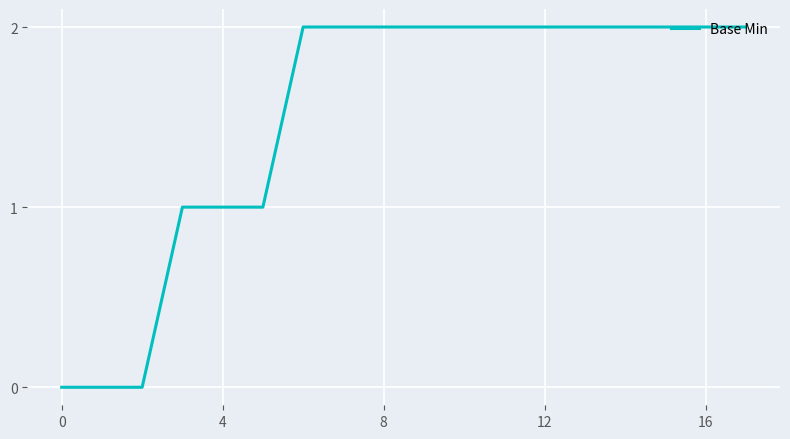

Is this an area chart (filled region under the line)?

No